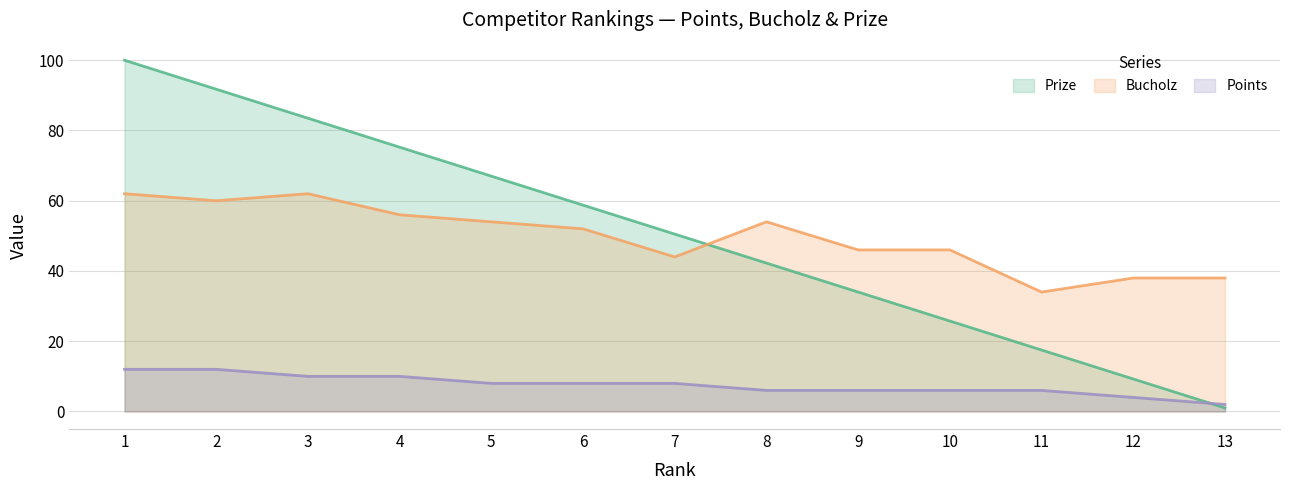

What is the difference between the maximum and minimum values in the Bucholz series?

28.0